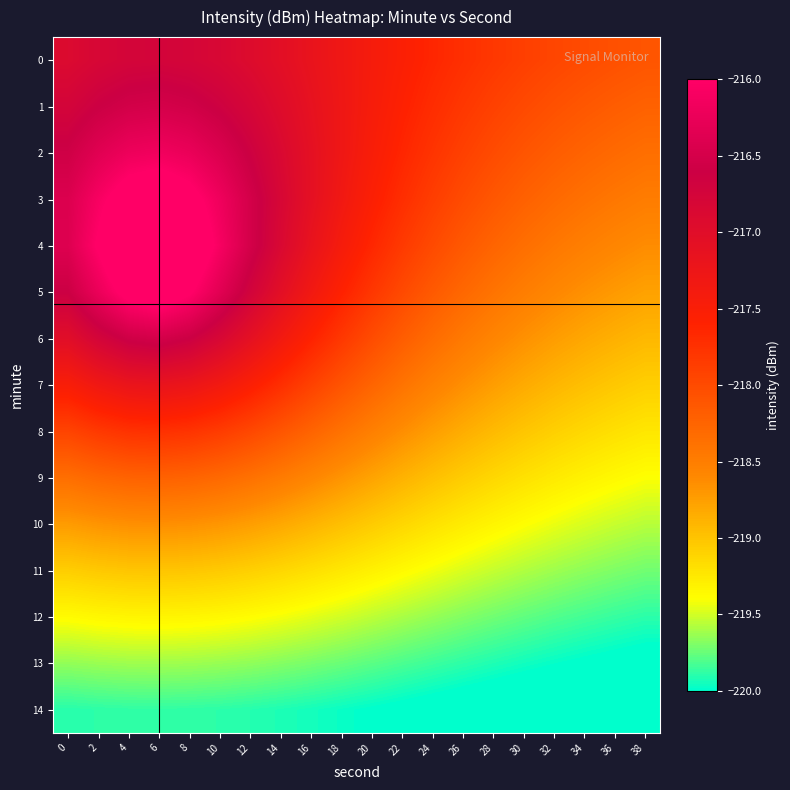

Reading right to left, extract all data points from this chart.

0: 38=-218.1	36=-218.1	34=-218.0	32=-218.0	30=-217.9	28=-217.8	26=-217.7	24=-217.6	22=-217.5	20=-217.4	18=-217.3	16=-217.2	14=-217.1	12=-216.9	10=-216.8	8=-216.8	6=-216.7	4=-216.8	2=-216.8	0=-216.9
1: 38=-218.2	36=-218.2	34=-218.1	32=-218.1	30=-218.0	28=-217.9	26=-217.8	24=-217.7	22=-217.6	20=-217.4	18=-217.3	16=-217.1	14=-217.0	12=-216.8	10=-216.7	8=-216.5	6=-216.5	4=-216.5	2=-216.6	0=-216.8
2: 38=-218.4	36=-218.3	34=-218.2	32=-218.2	30=-218.1	28=-218.0	26=-217.9	24=-217.8	22=-217.6	20=-217.5	18=-217.3	16=-217.1	14=-216.9	12=-216.6	10=-216.4	8=-216.2	6=-216.2	4=-216.2	2=-216.4	0=-216.6
3: 38=-218.5	36=-218.4	34=-218.4	32=-218.3	30=-218.2	28=-218.1	26=-218.0	24=-217.9	22=-217.7	20=-217.5	18=-217.3	16=-217.1	14=-216.8	12=-216.5	10=-216.2	8=-215.9	6=-215.7	4=-215.8	2=-216.1	0=-216.4
4: 38=-218.6	36=-218.6	34=-218.5	32=-218.4	30=-218.4	28=-218.3	26=-218.1	24=-218.0	22=-217.8	20=-217.6	18=-217.4	16=-217.2	14=-216.9	12=-216.5	10=-216.1	8=-215.6	6=-215.1	4=-215.5	2=-216.0	0=-216.4
5: 38=-218.8	36=-218.7	34=-218.7	32=-218.6	30=-218.5	28=-218.4	26=-218.3	24=-218.1	22=-218.0	20=-217.8	18=-217.6	16=-217.3	14=-217.1	12=-216.7	10=-216.3	8=-216.0	6=-215.7	4=-215.9	2=-216.2	0=-216.6
6: 38=-218.9	36=-218.9	34=-218.8	32=-218.7	30=-218.7	28=-218.6	26=-218.5	24=-218.3	22=-218.2	20=-218.0	18=-217.8	16=-217.6	14=-217.4	12=-217.1	10=-216.8	8=-216.6	6=-216.5	4=-216.6	2=-216.8	0=-217.0
7: 38=-219.1	36=-219.0	34=-219.0	32=-218.9	30=-218.8	28=-218.7	26=-218.6	24=-218.5	22=-218.4	20=-218.3	18=-218.1	16=-217.9	14=-217.7	12=-217.5	10=-217.4	8=-217.2	6=-217.2	4=-217.2	2=-217.3	0=-217.5
8: 38=-219.2	36=-219.2	34=-219.1	32=-219.1	30=-219.0	28=-218.9	26=-218.8	24=-218.7	22=-218.6	20=-218.5	18=-218.4	16=-218.2	14=-218.1	12=-218.0	10=-217.9	8=-217.8	6=-217.7	4=-217.8	2=-217.8	0=-217.9
9: 38=-219.4	36=-219.4	34=-219.3	32=-219.3	30=-219.2	28=-219.1	26=-219.1	24=-219.0	22=-218.9	20=-218.8	18=-218.7	16=-218.6	14=-218.5	12=-218.4	10=-218.3	8=-218.2	6=-218.2	4=-218.2	2=-218.3	0=-218.4
10: 38=-219.6	36=-219.5	34=-219.5	32=-219.4	30=-219.4	28=-219.3	26=-219.3	24=-219.2	22=-219.1	20=-219.1	18=-219.0	16=-218.9	14=-218.8	12=-218.7	10=-218.7	8=-218.7	6=-218.6	4=-218.7	2=-218.7	0=-218.7
11: 38=-219.7	36=-219.7	34=-219.7	32=-219.6	30=-219.6	28=-219.5	26=-219.5	24=-219.4	22=-219.4	20=-219.3	18=-219.2	16=-219.2	14=-219.1	12=-219.1	10=-219.0	8=-219.0	6=-219.0	4=-219.0	2=-219.0	0=-219.1
12: 38=-219.9	36=-219.9	34=-219.8	32=-219.8	30=-219.8	28=-219.7	26=-219.7	24=-219.6	22=-219.6	20=-219.6	18=-219.5	16=-219.5	14=-219.4	12=-219.4	10=-219.4	8=-219.3	6=-219.3	4=-219.3	2=-219.3	0=-219.4
13: 38=-220.1	36=-220.0	34=-220.0	32=-220.0	30=-220.0	28=-219.9	26=-219.9	24=-219.9	22=-219.8	20=-219.8	18=-219.7	16=-219.7	14=-219.7	12=-219.7	10=-219.6	8=-219.6	6=-219.6	4=-219.6	2=-219.6	0=-219.7
14: 38=-220.2	36=-220.2	34=-220.2	32=-220.2	30=-220.1	28=-220.1	26=-220.1	24=-220.1	22=-220.0	20=-220.0	18=-220.0	16=-219.9	14=-219.9	12=-219.9	10=-219.9	8=-219.9	6=-219.9	4=-219.9	2=-219.9	0=-219.9